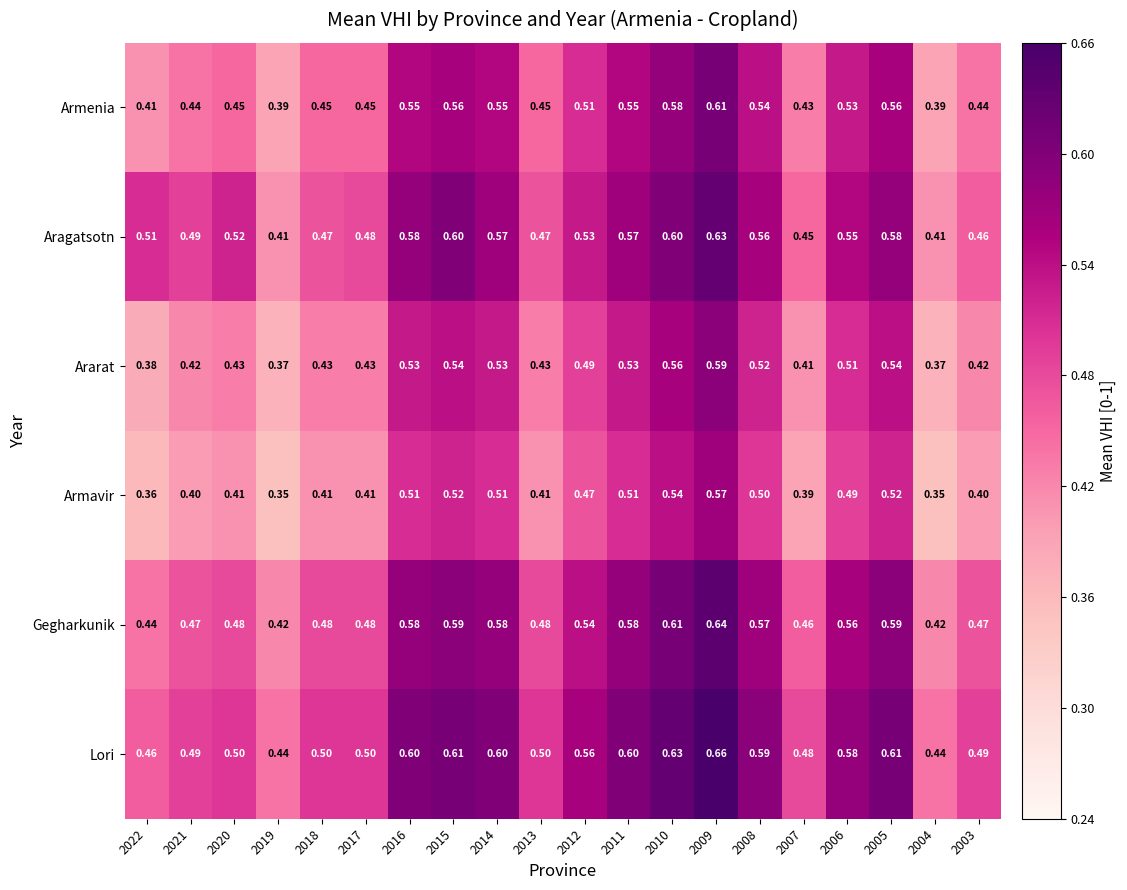

Rank the series at 2005 from lowest to highest value.

Armavir, Ararat, Armenia, Aragatsotn, Gegharkunik, Lori